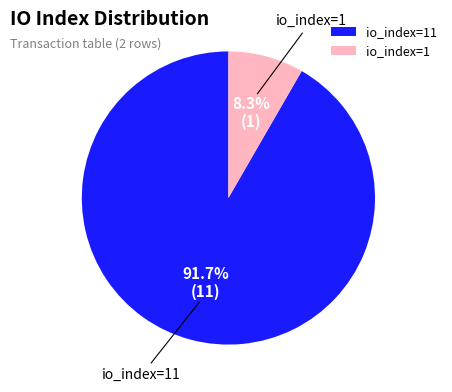

To the nearest percent, what is the difference between the largest and smallest slice percentages?

83%